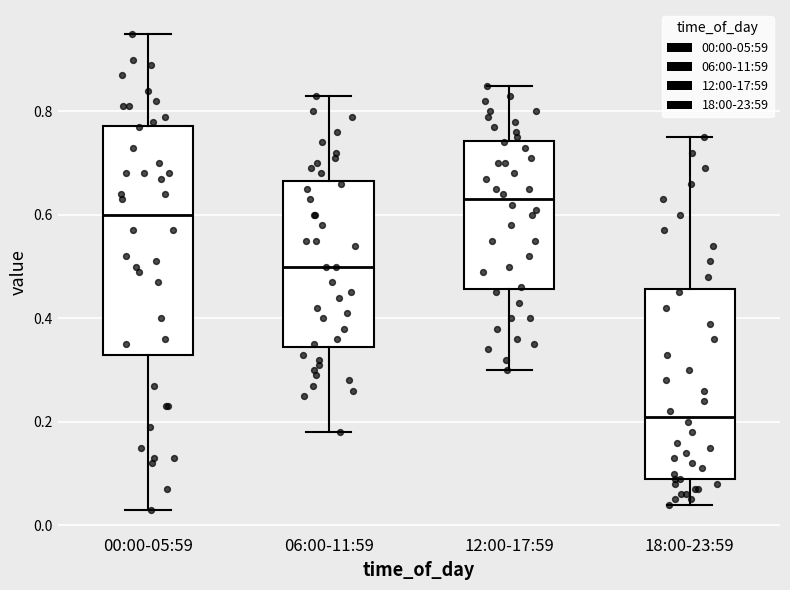

Reading left to right, read every box against the y-axis: the position of its median line, the range the box covers, and the ends of its whiskers. The values are not printed on the chart, so give them approximately, as read against the axis.

00:00-05:59: median 0.60, box 0.34 to 0.78, whiskers 0.04 to 0.96
06:00-11:59: median 0.50, box 0.34 to 0.66, whiskers 0.18 to 0.84
12:00-17:59: median 0.64, box 0.46 to 0.74, whiskers 0.30 to 0.86
18:00-23:59: median 0.22, box 0.10 to 0.46, whiskers 0.04 to 0.76